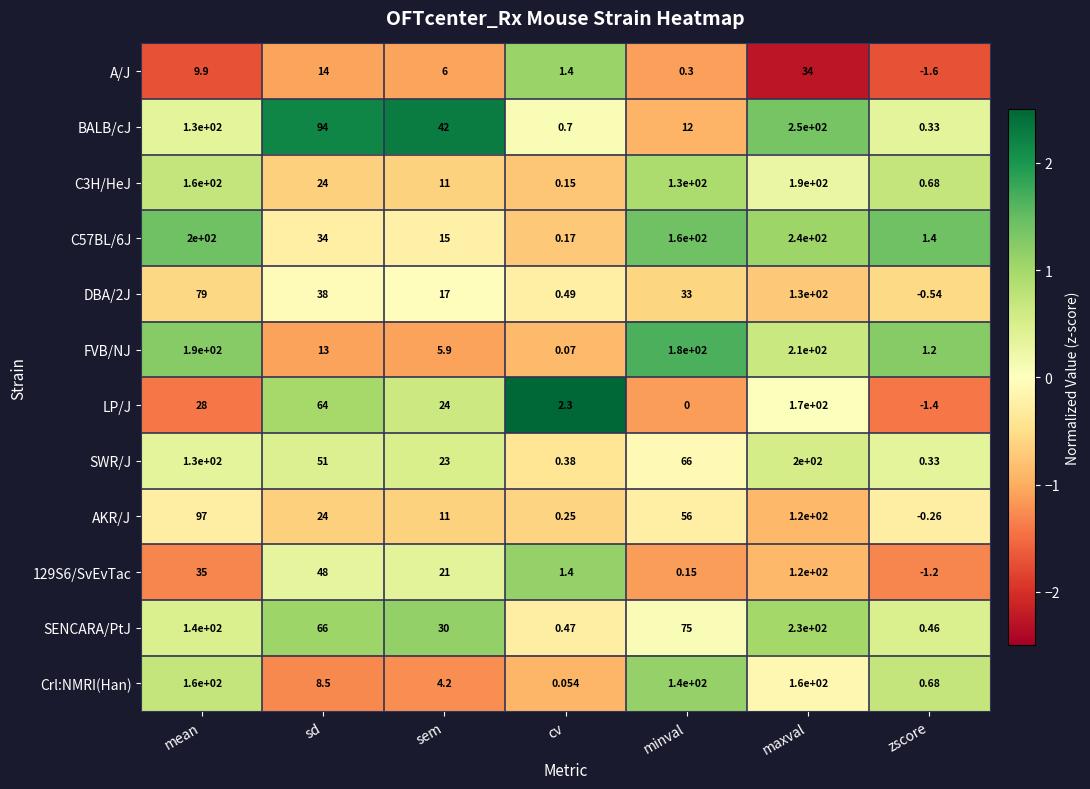

What is the spread (max minus min) of values at mean?

190.1